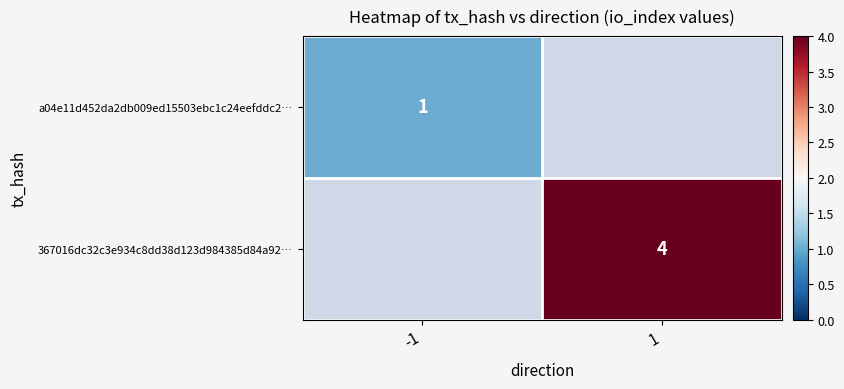

Is it true that 367016dc32c3e934c8dd38d123d984385d84a92… equals 6.5 at 1?

False